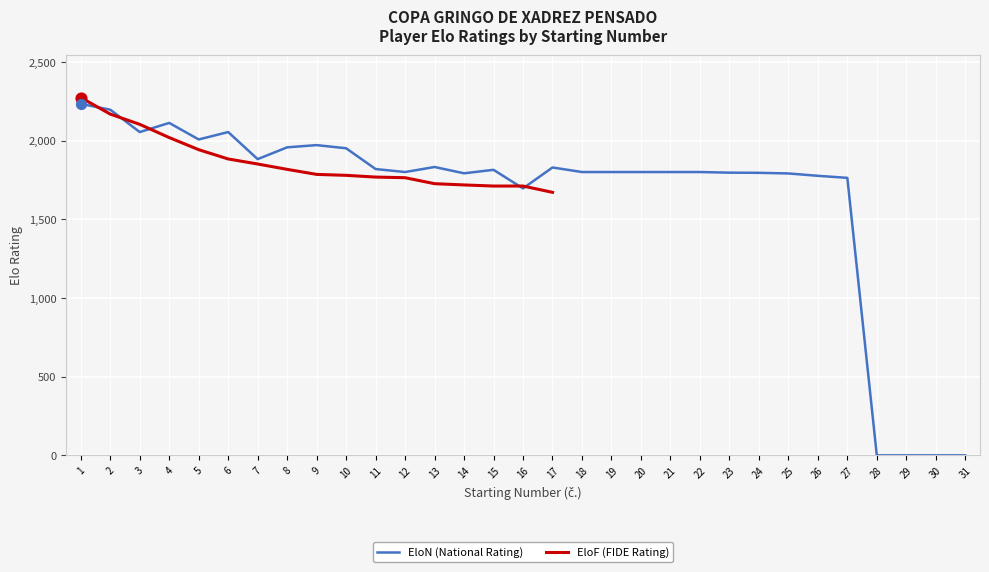

What is the total value across all series at 12?

3564.0